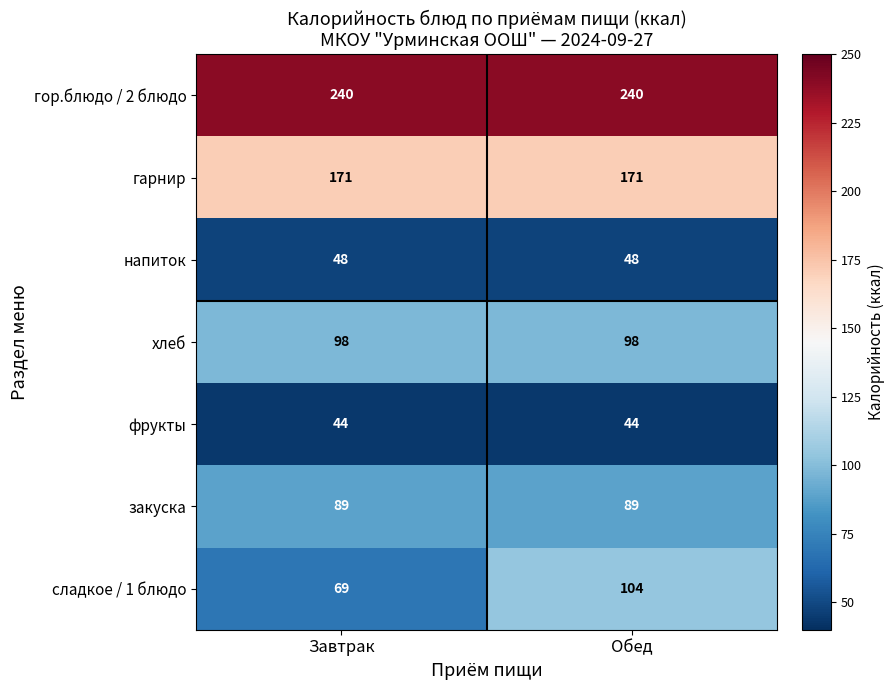

True or false: сладкое / 1 блюдо has a value of 104 at Обед.

True